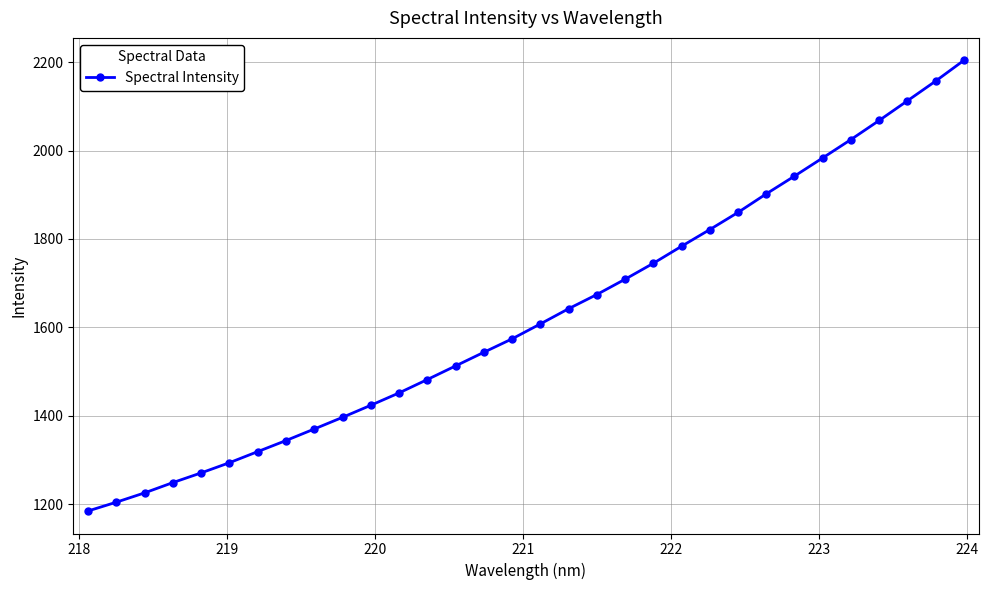

What is the difference between the second highest and second lowest values?

952.9